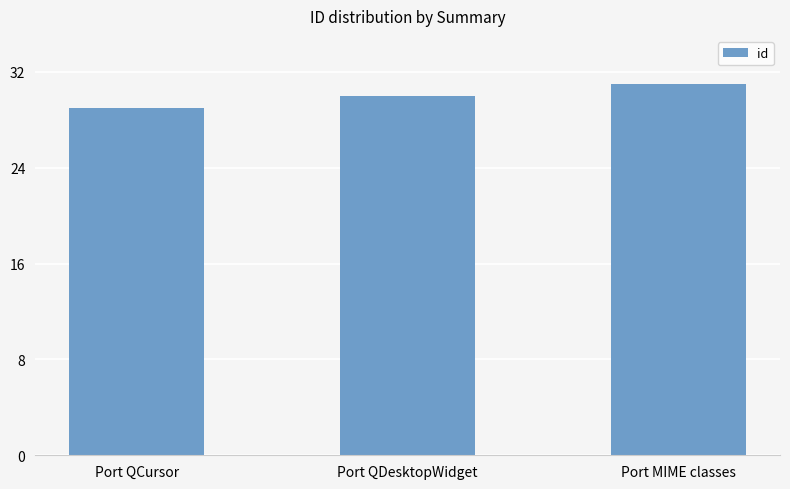

Is it true that the value at Port QCursor is 29?

True